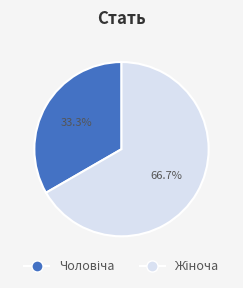

How many segments does this pie chart have?

2